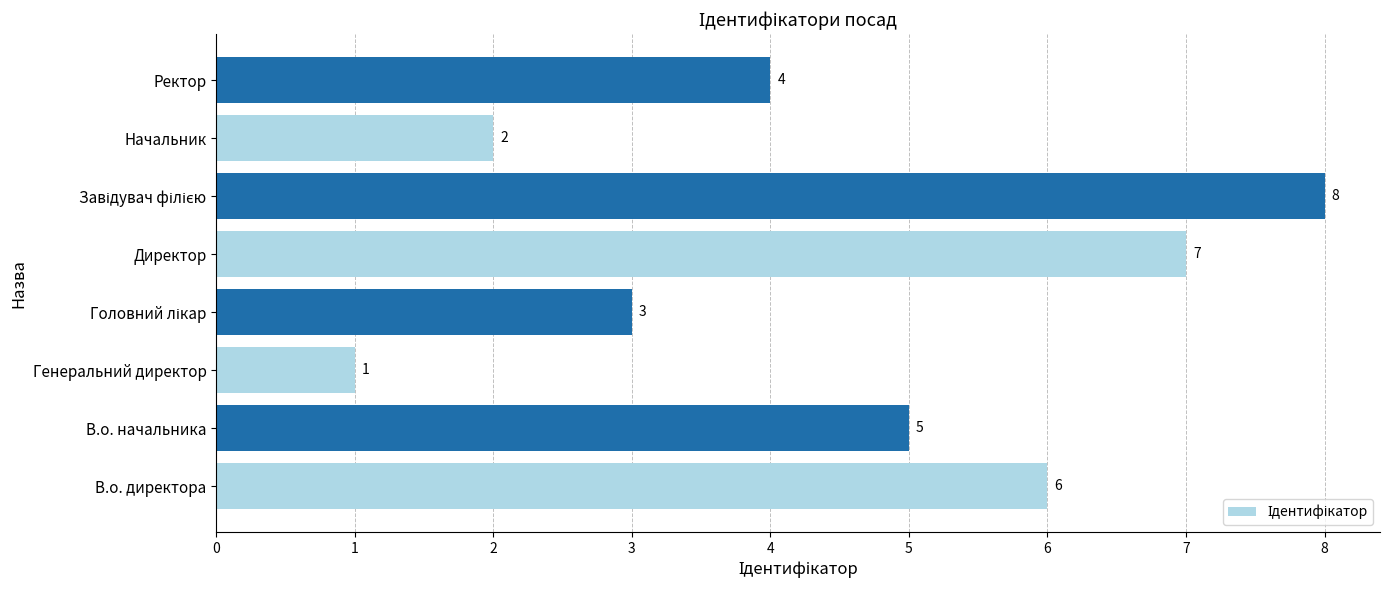

Count the values in the range 3 to 7.

5